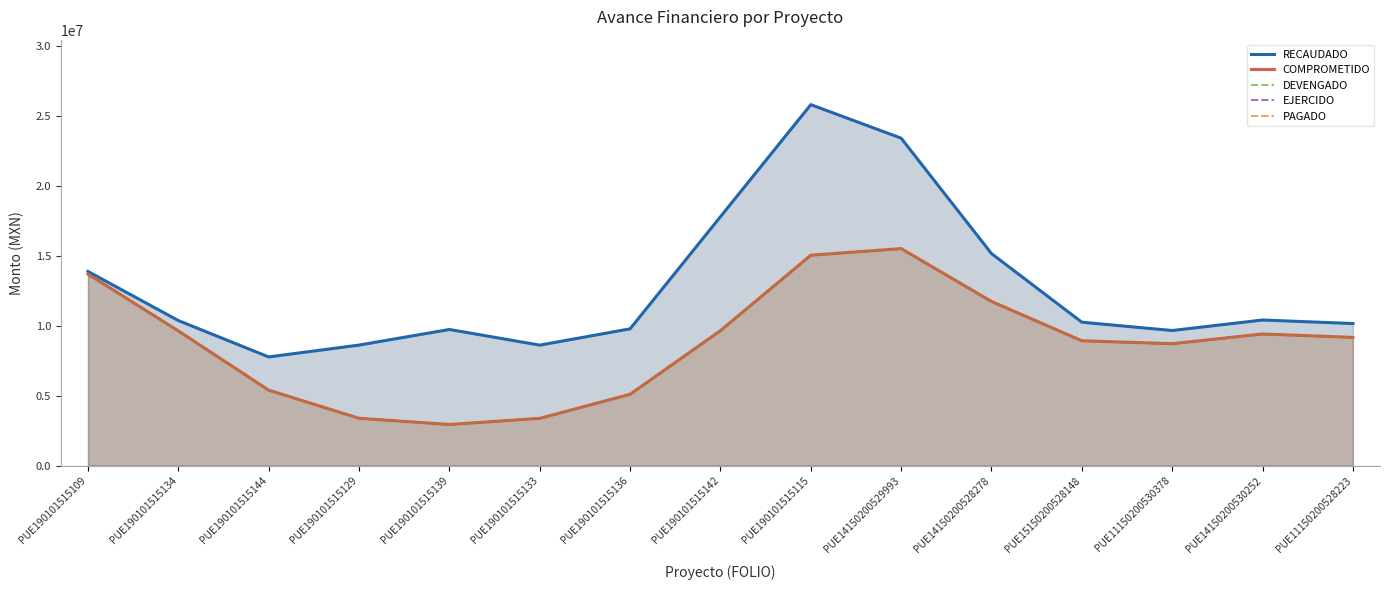

What position from the right is PUE190101515142?

8